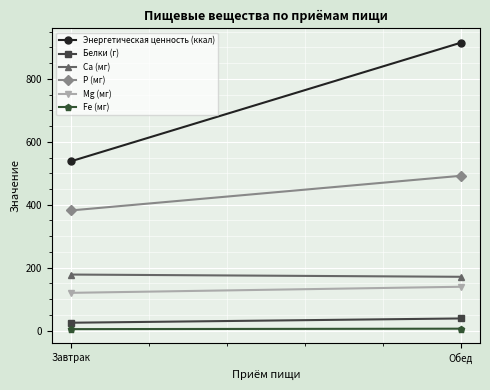

What is the label of the 1st point from the right?

Обед